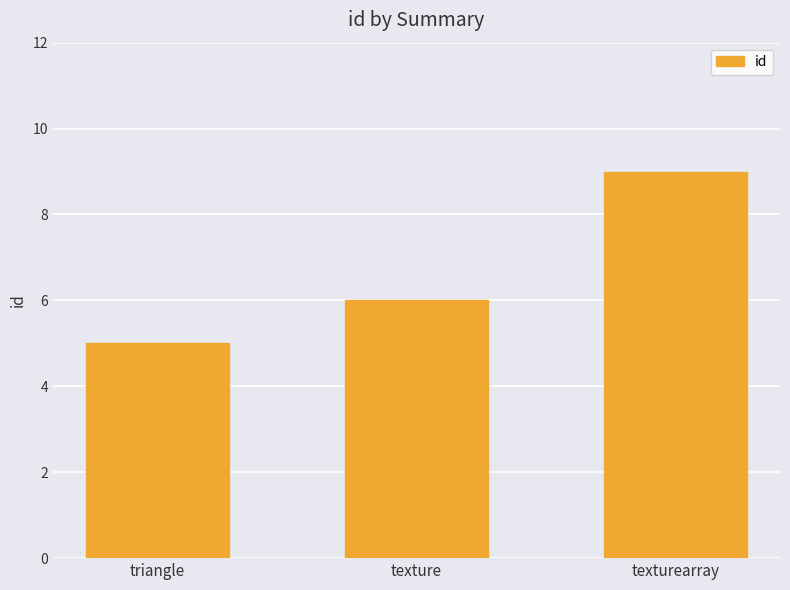

Reading left to right, list all the values displayed in this chart.

triangle=5	texture=6	texturearray=9